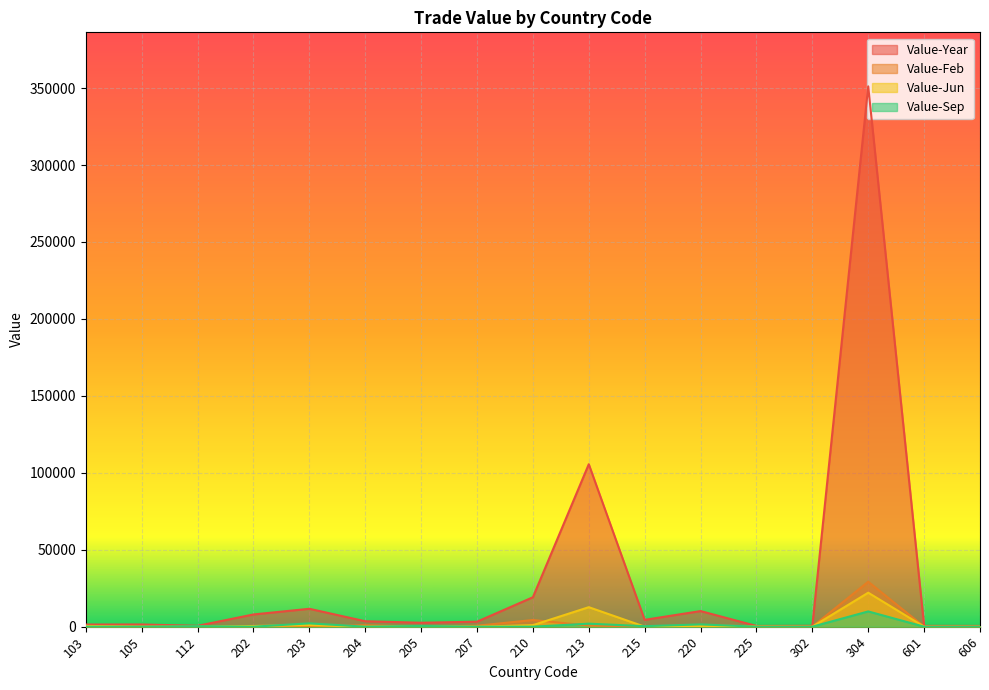

Between which two adjacent categories do Value-Sep and Value-Feb first intersect?

203 and 204